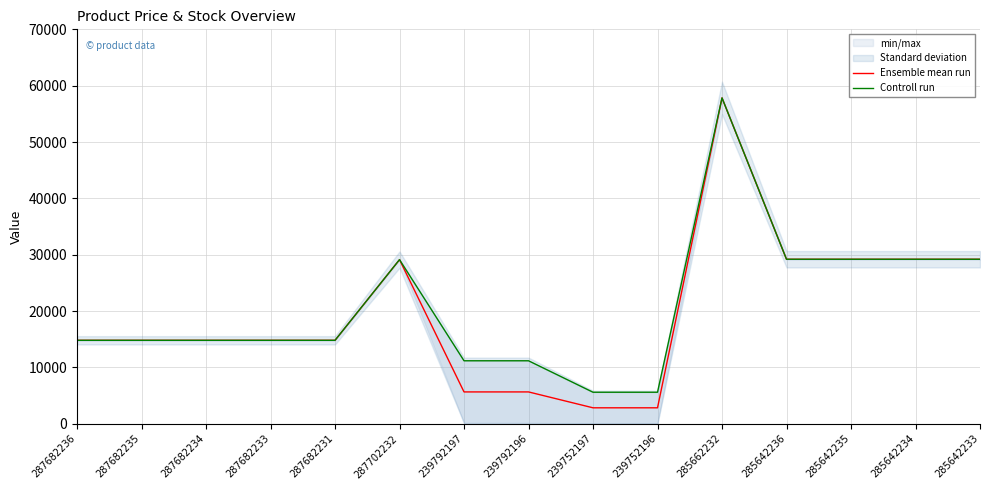

How many categories are shown in the chart?

15